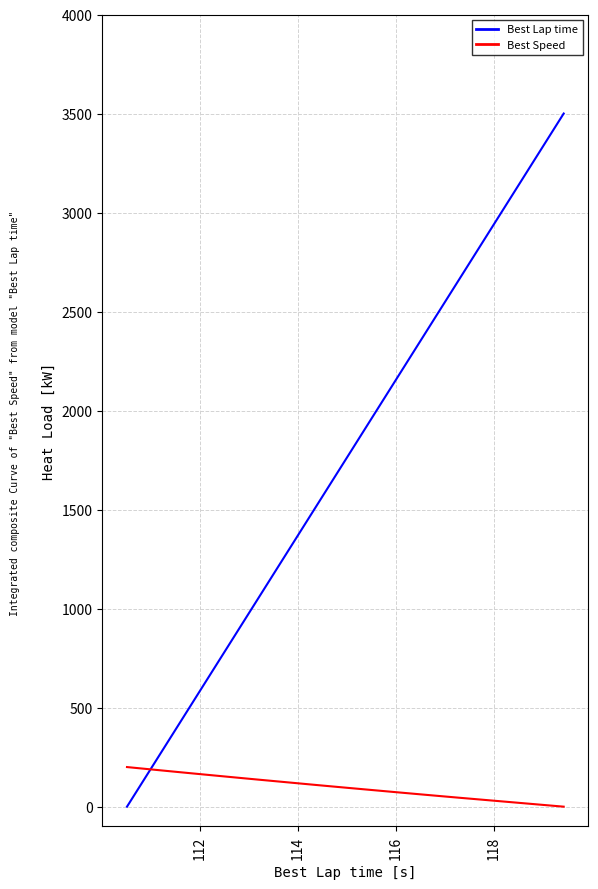

Which series has the largest range (max minus min)?

Best Lap time